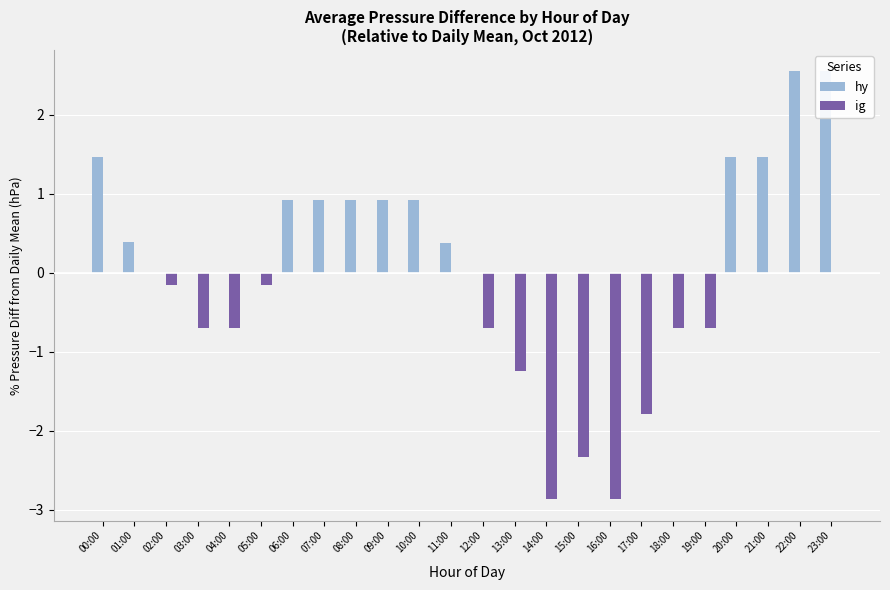

At 08:00, list the series in order from smallest to largest.

ig, hy